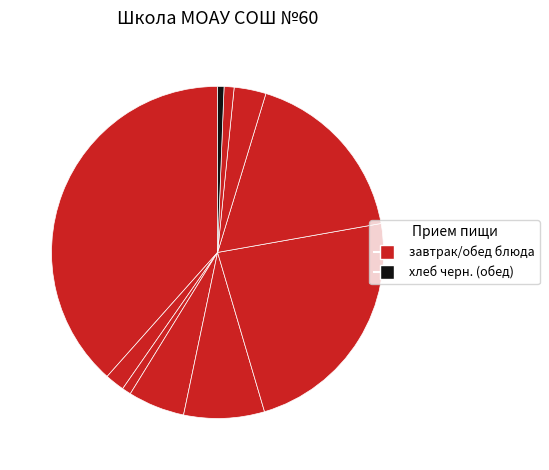

Rank the categories by value from highest to lowest.

гор.блюдо (завтрак), 2 блюдо (обед), гарнир (обед), 1 блюдо (обед), закуска (обед), сладкое (обед), гор.напиток (завтрак), хлеб бел. (обед), хлеб (завтрак), хлеб черн. (обед)